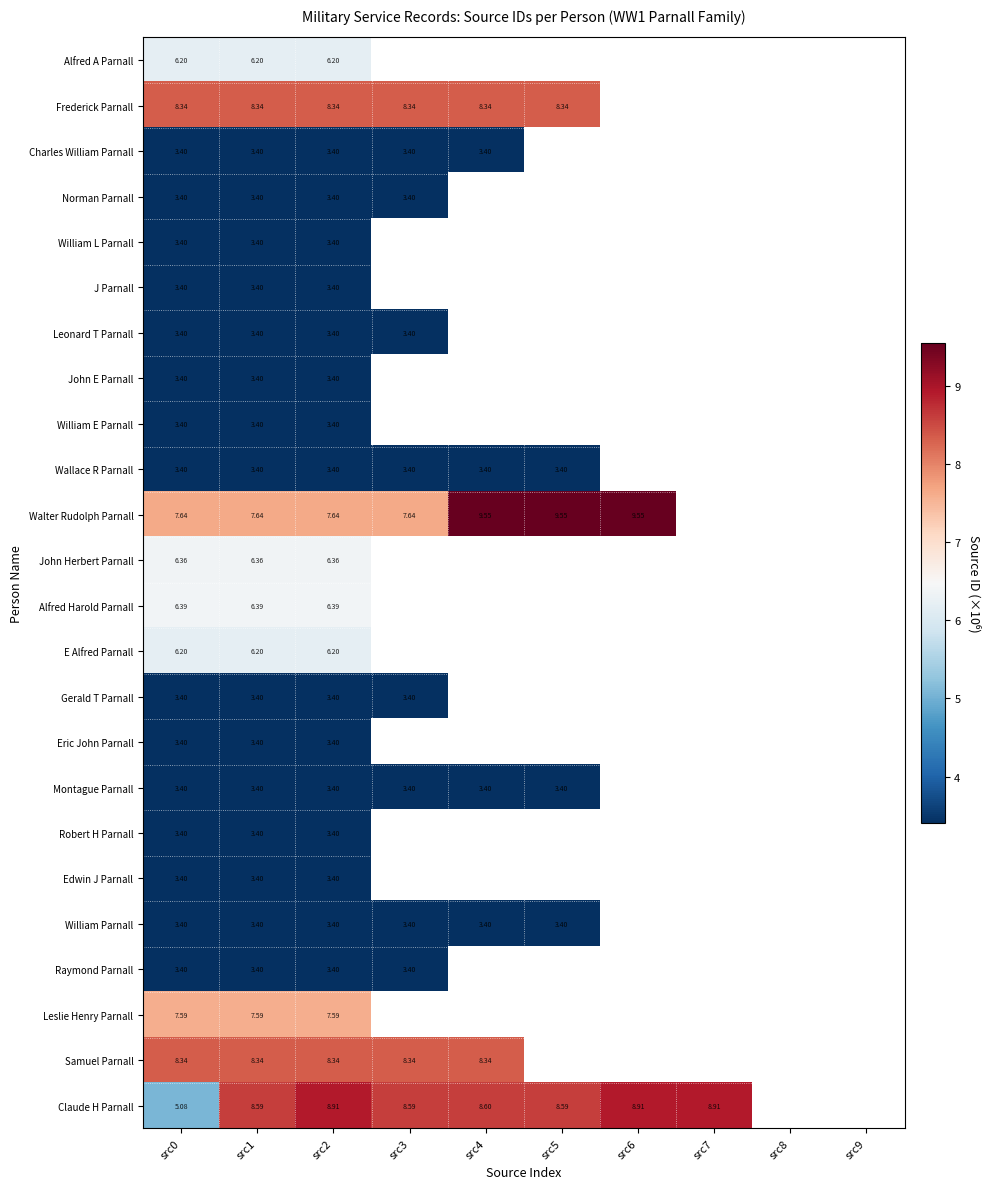

How many series are shown in this chart?

24